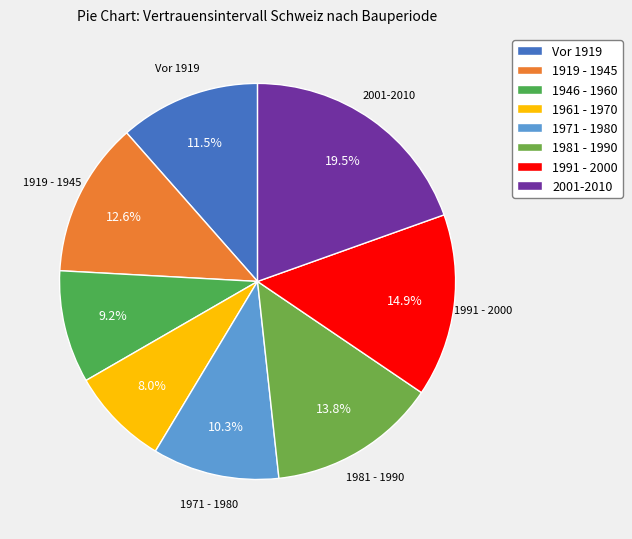

Which has a higher value, 1971 - 1980 or 1961 - 1970?

1971 - 1980